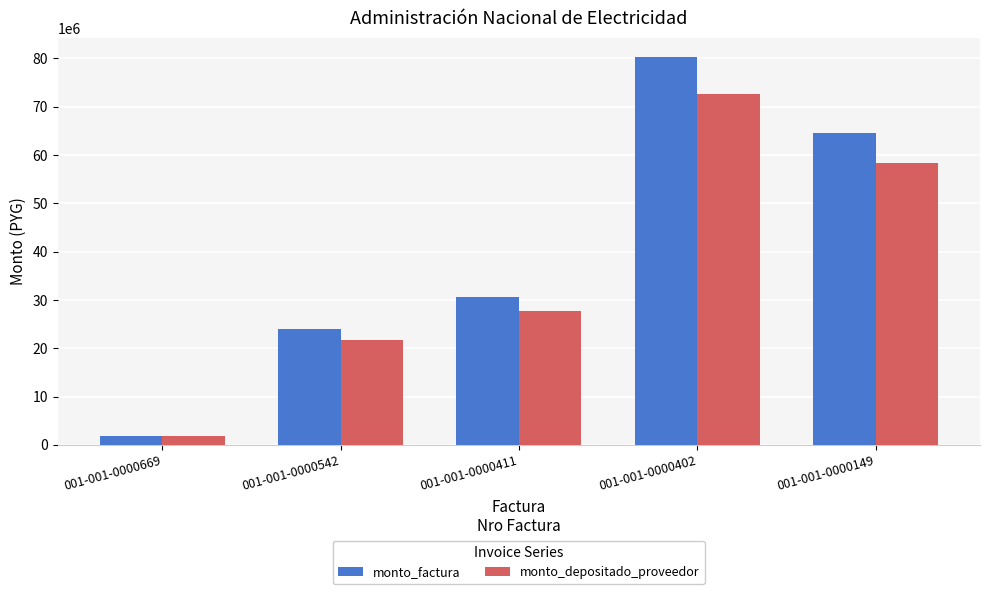

At which label is monto_factura closest to 41041532?

001-001-0000411